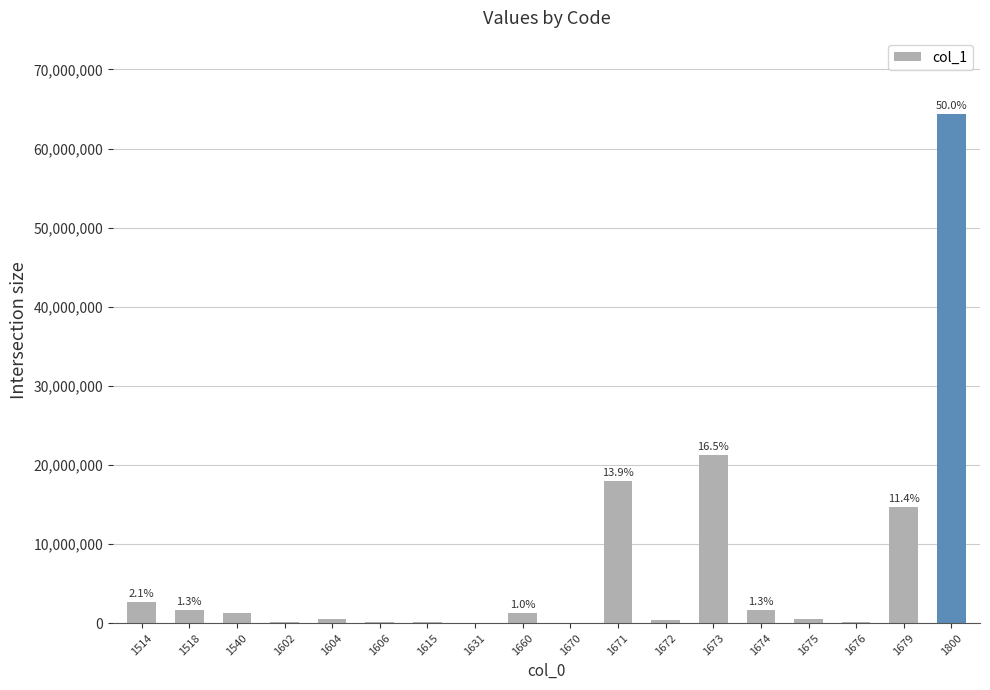

What is the greatest value displayed?

64334837